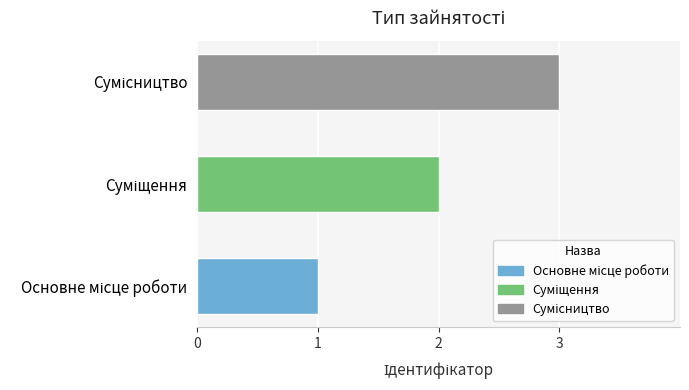

What is the greatest value displayed?

3